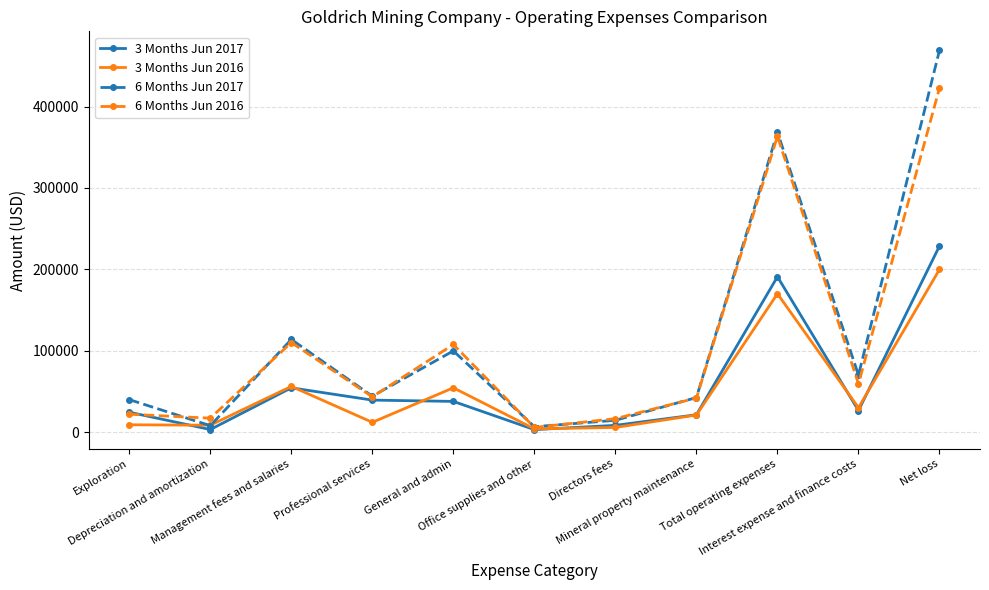

True or false: 6 Months Jun 2017 has more than 0 points higher than both neighbors.

True